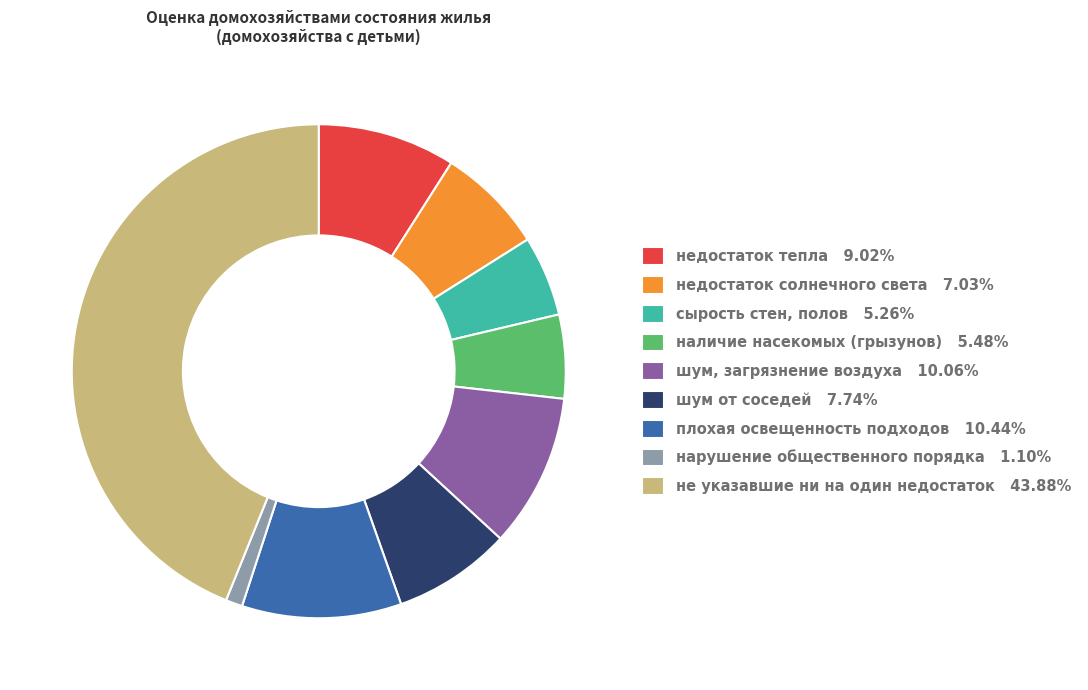

Do плохая освещенность подходов and нарушение общественного порядка together represent more than half of the pie?

No